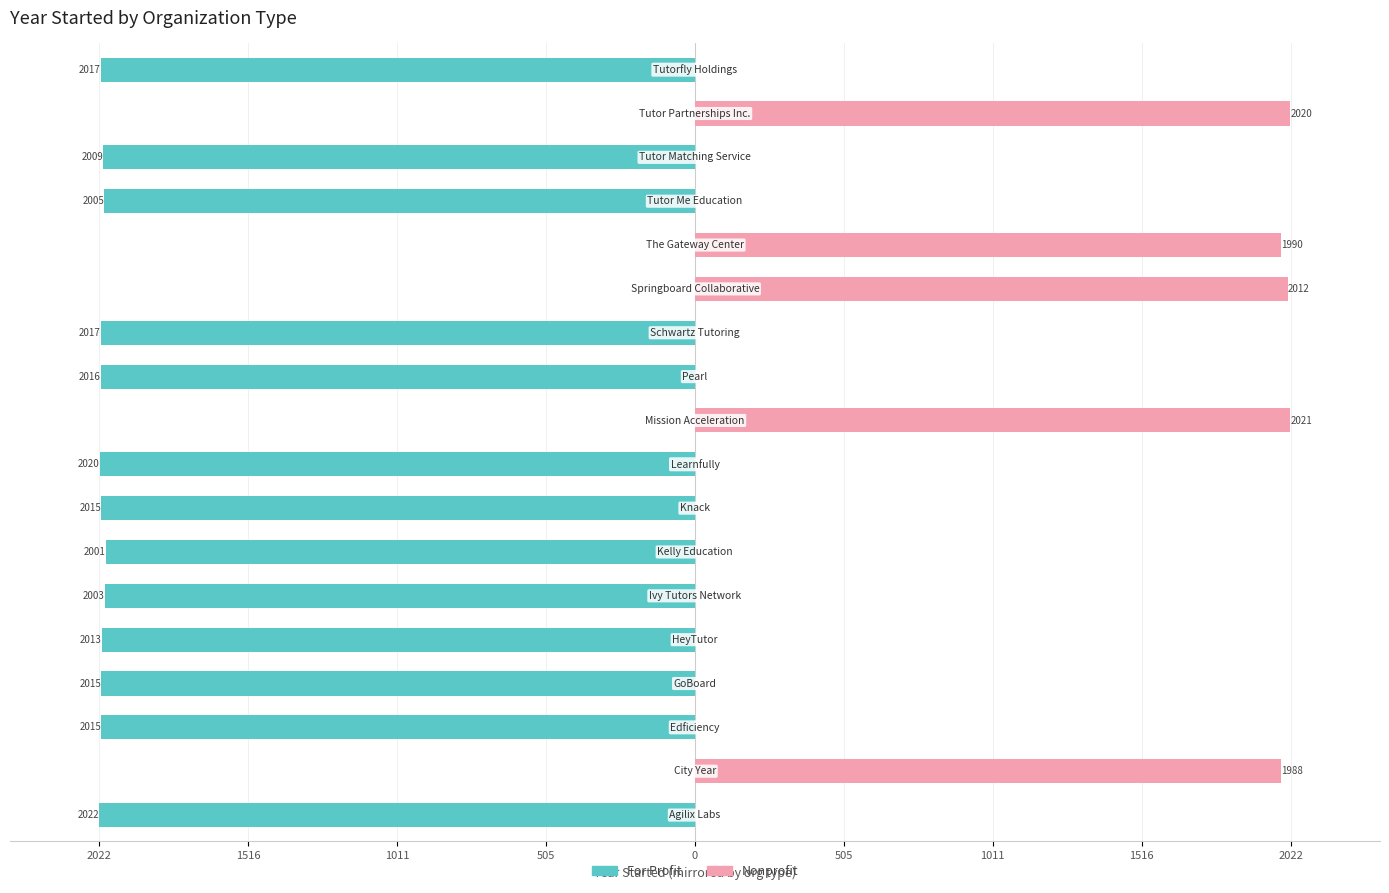

Between 10 and 505, which is larger?

505